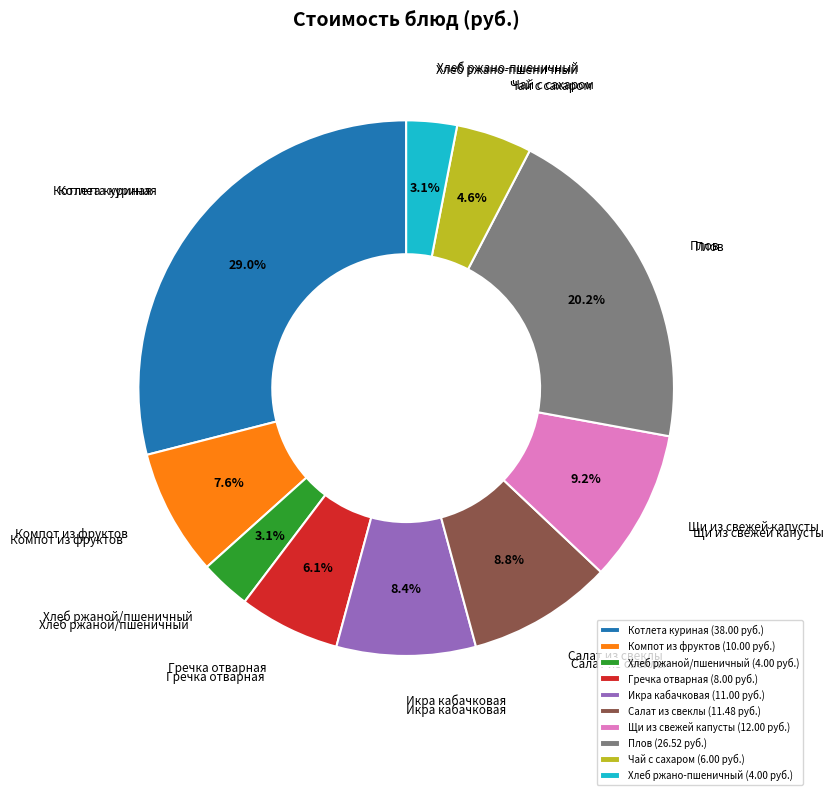

Which category has the biggest portion of the pie?

Котлета куриная